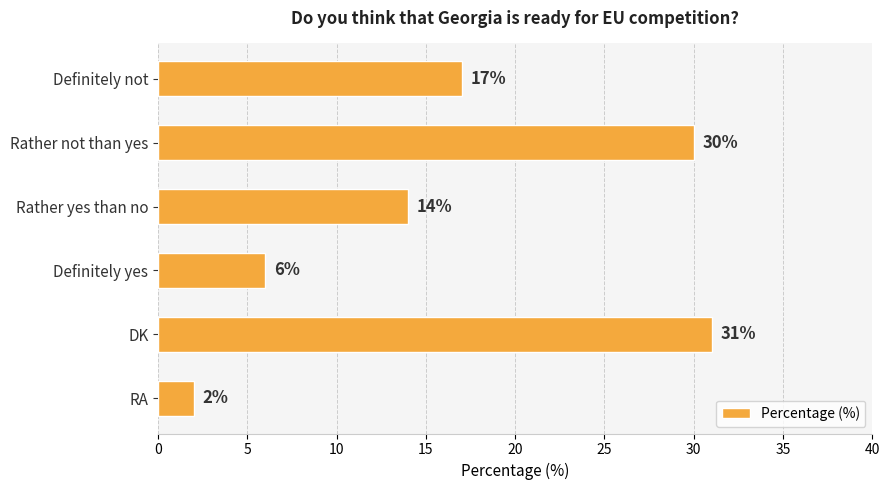

List the labels in order of value, smallest first.

RA, Definitely yes, Rather yes than no, Definitely not, Rather not than yes, DK